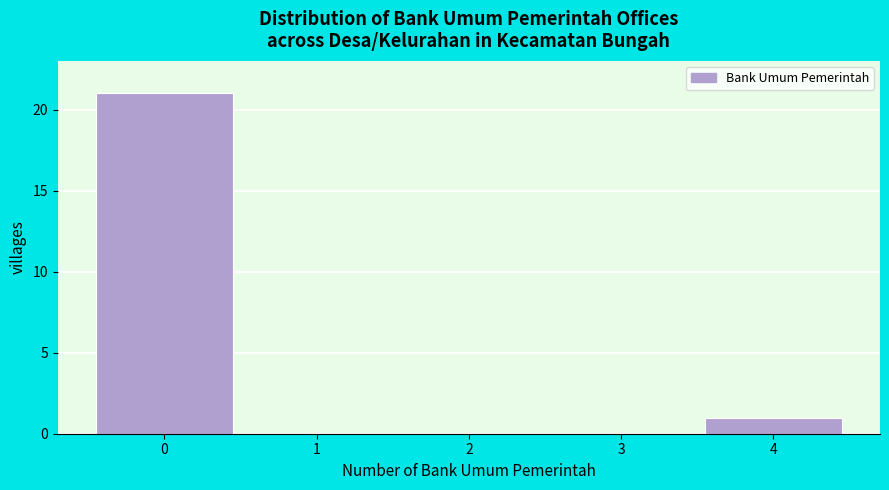

Reading left to right, transcribe this chart: for each bar, give the range it covers on the x-axis and its height. The values are not printed on the chart, so give them approximately, as read against the axis.

-0.5 to 0.5: 21
0.5 to 1.5: 0
1.5 to 2.5: 0
2.5 to 3.5: 0
3.5 to 4.5: 1